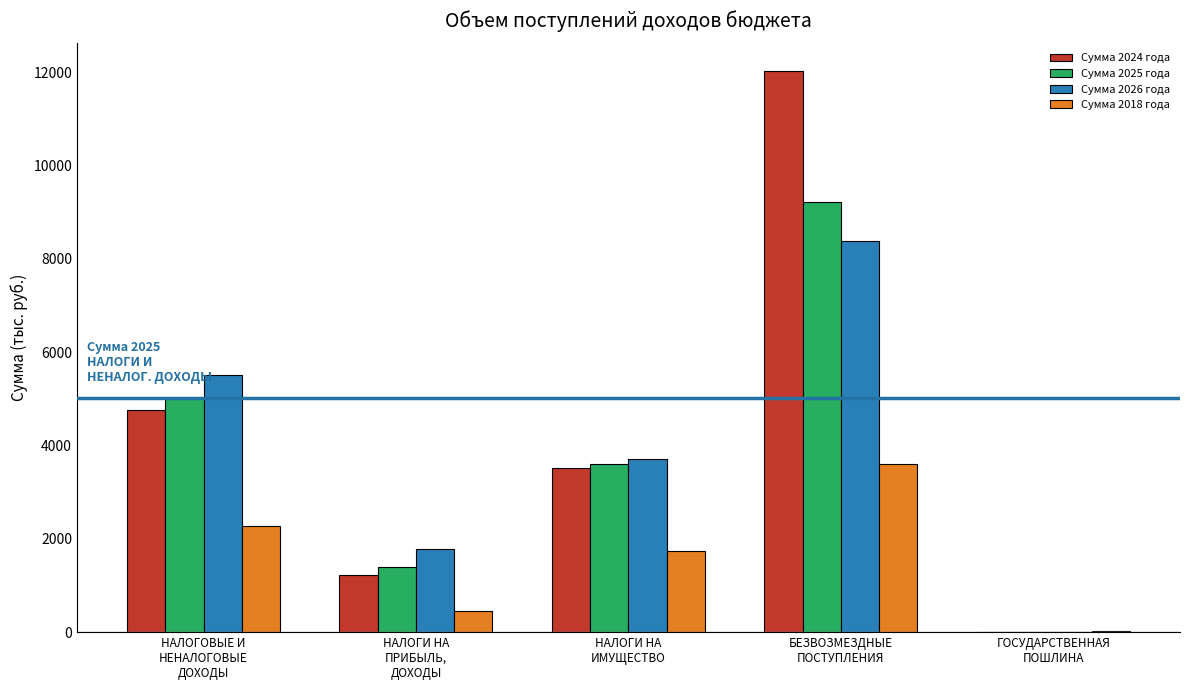

Where does the Сумма 2025 года series first go above 3602?

НАЛОГОВЫЕ И
НЕНАЛОГОВЫЕ
ДОХОДЫ